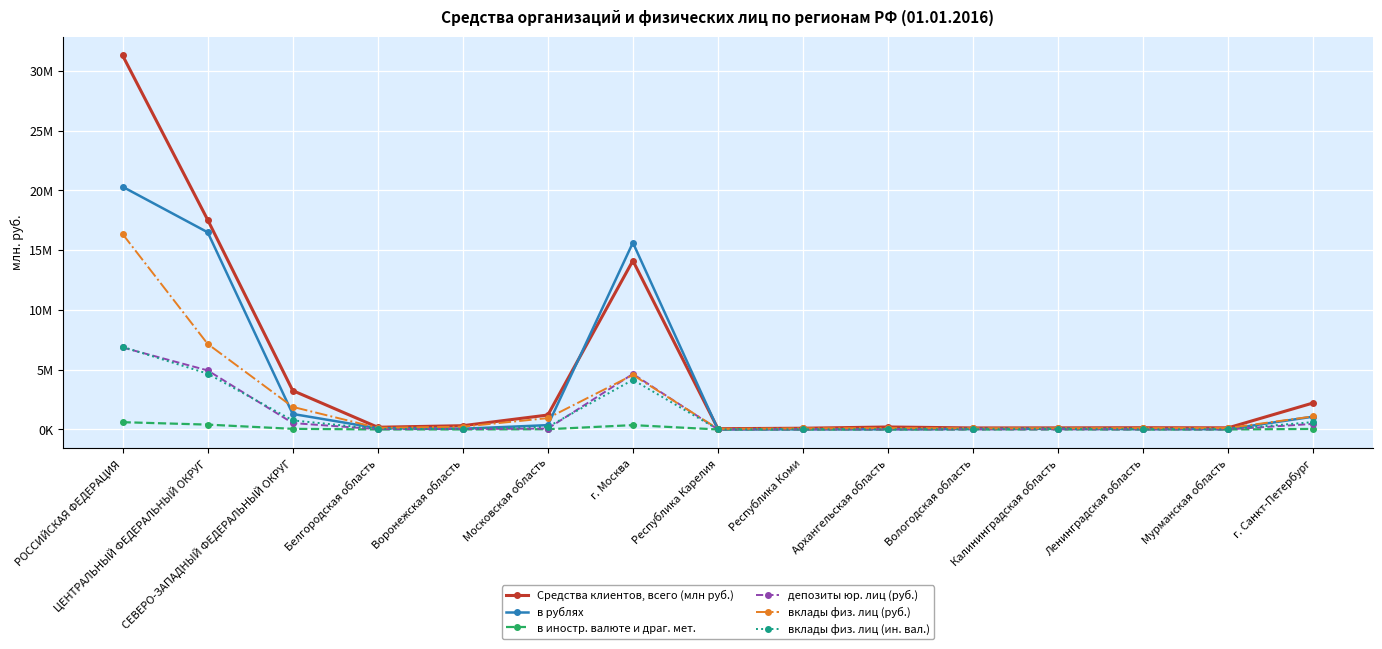

Which label corresponds to the smallest value in the chart?

Республика Коми